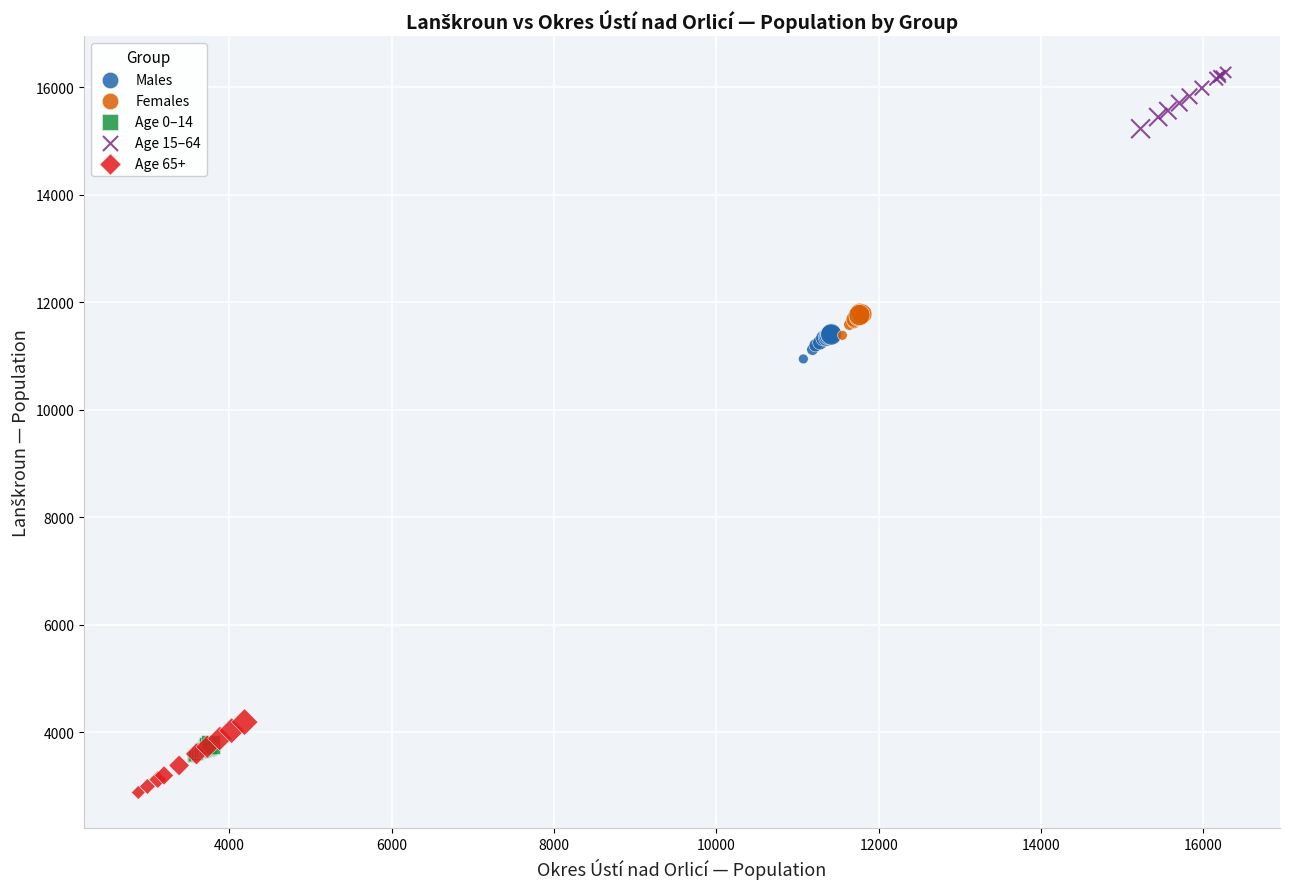

Which series has the widest spread of Y values?

Age 65+